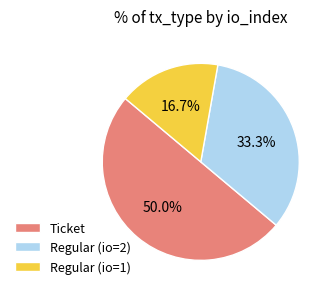

How many segments does this pie chart have?

3